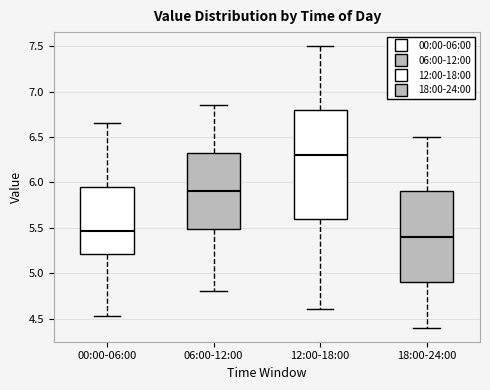

Reading left to right, read every box against the y-axis: the position of its median line, the range the box covers, and the ends of its whiskers. The values are not printed on the chart, so give them approximately, as read against the axis.

00:00-06:00: median 5.45, box 5.20 to 5.95, whiskers 4.55 to 6.65
06:00-12:00: median 5.90, box 5.50 to 6.35, whiskers 4.80 to 6.85
12:00-18:00: median 6.30, box 5.60 to 6.80, whiskers 4.60 to 7.50
18:00-24:00: median 5.40, box 4.90 to 5.90, whiskers 4.40 to 6.50